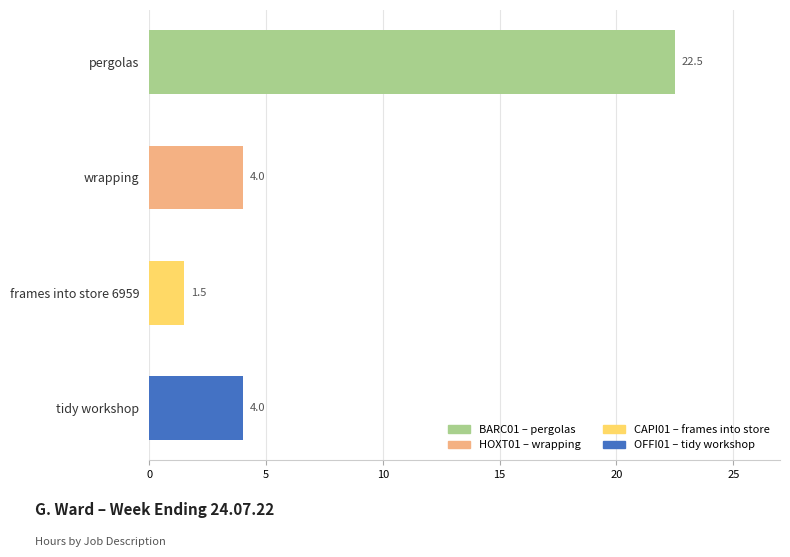

Reading bottom to top, transcribe all the data shown in this chart.

4.0	1.5	4.0	22.5